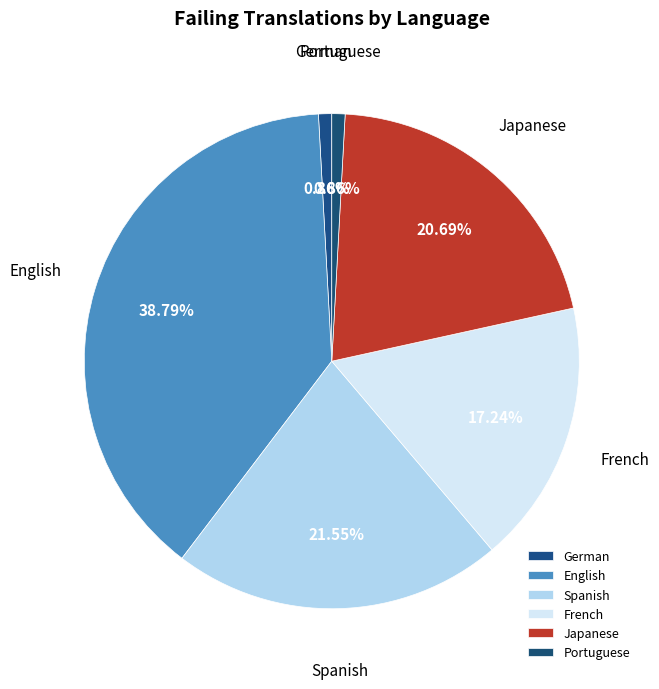

What is the largest slice in the pie chart?

English